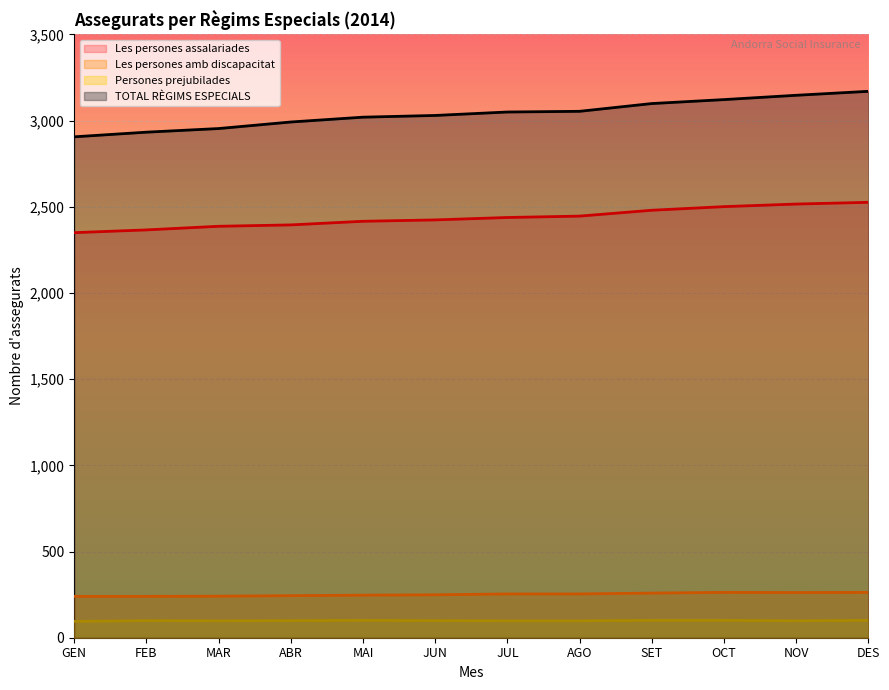

What is the average value of the Persones prejubilades series?

99